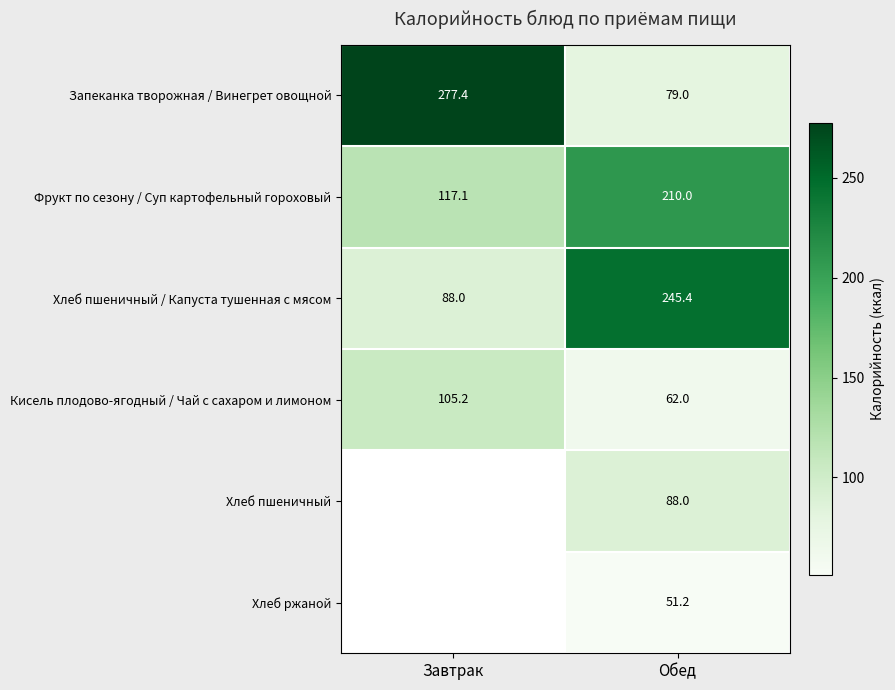

At how many categories does at least one series exceed 259?

1